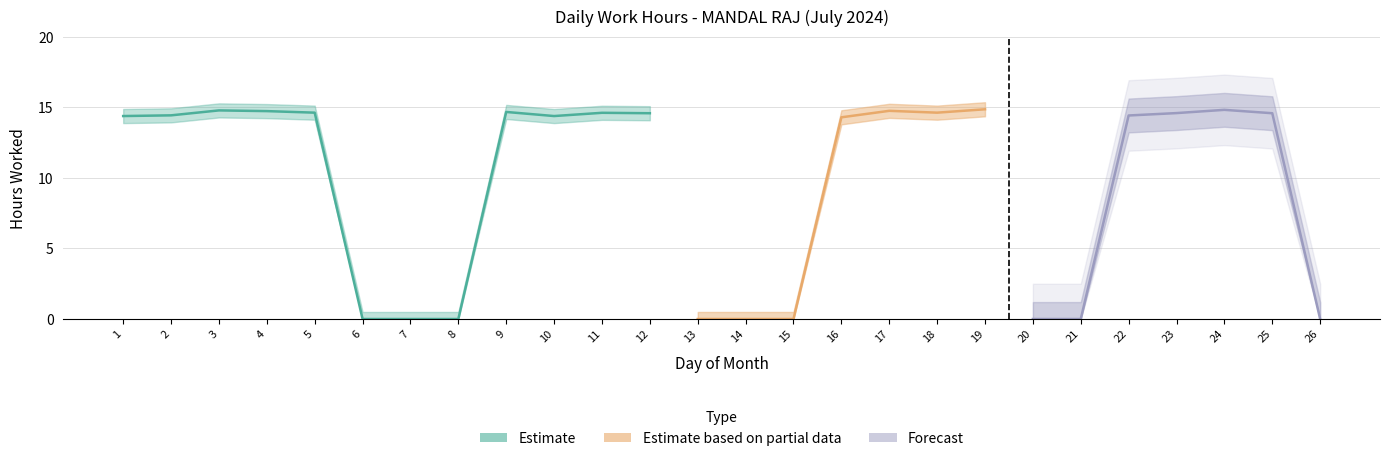

What is the maximum value shown in the chart?

14.9